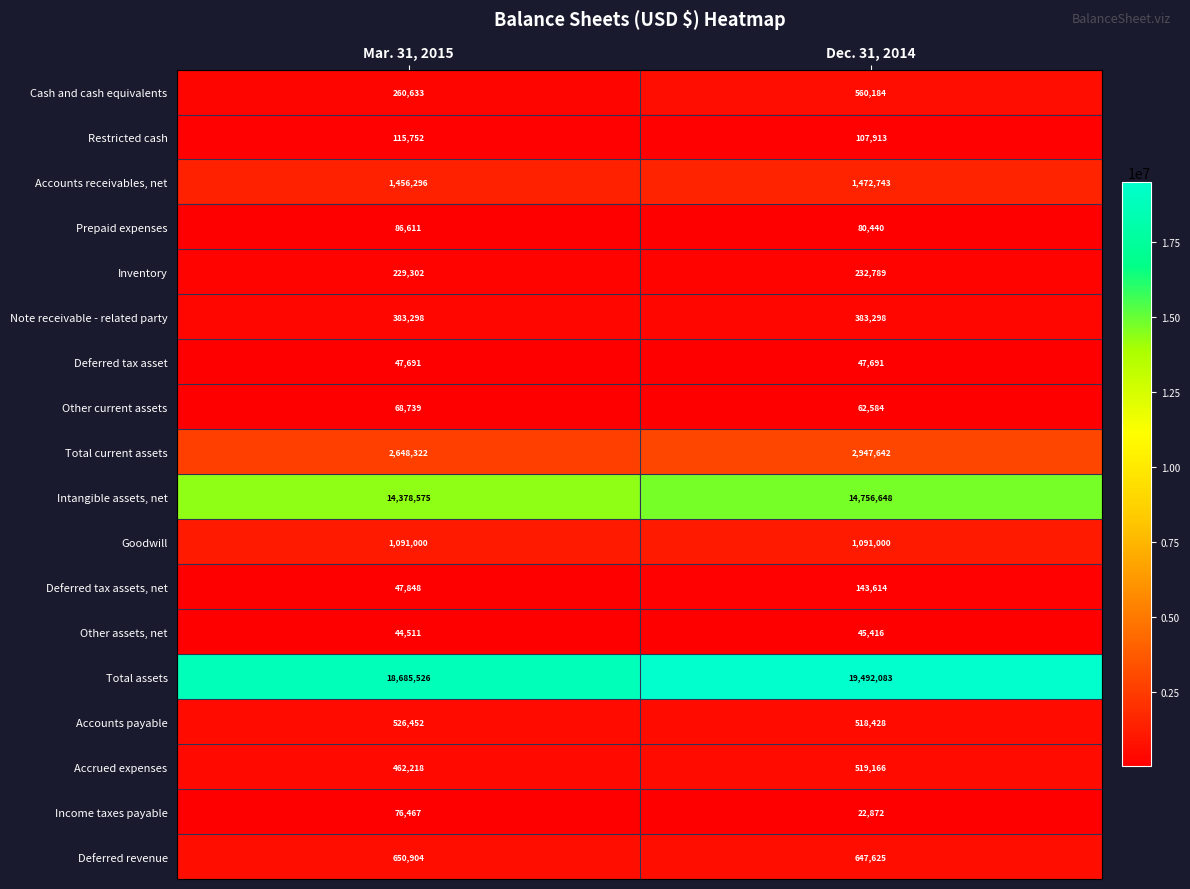

Is it true that Prepaid expenses equals 86611 at Mar. 31, 2015?

True